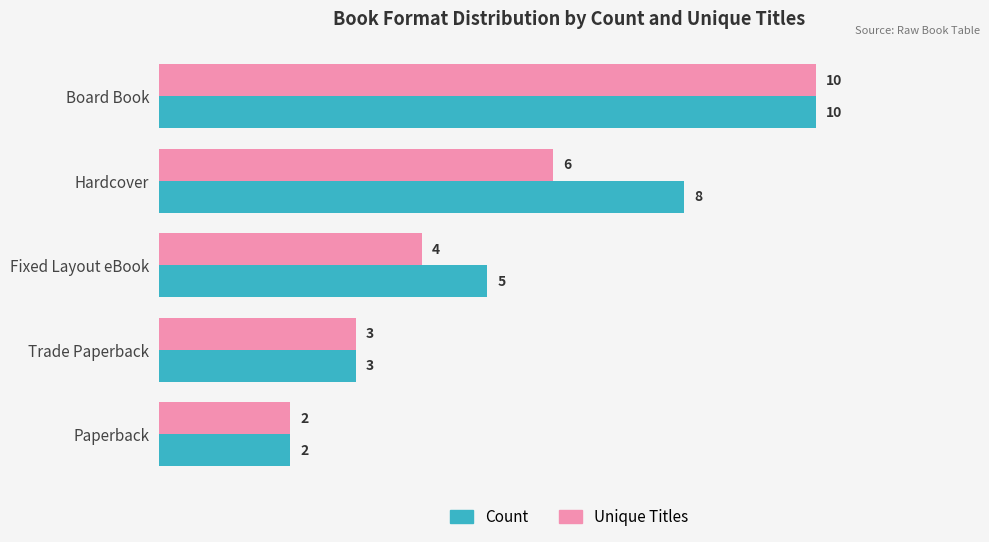

List the labels in order of Unique Titles value, smallest first.

Paperback, Trade Paperback, Fixed Layout eBook, Hardcover, Board Book